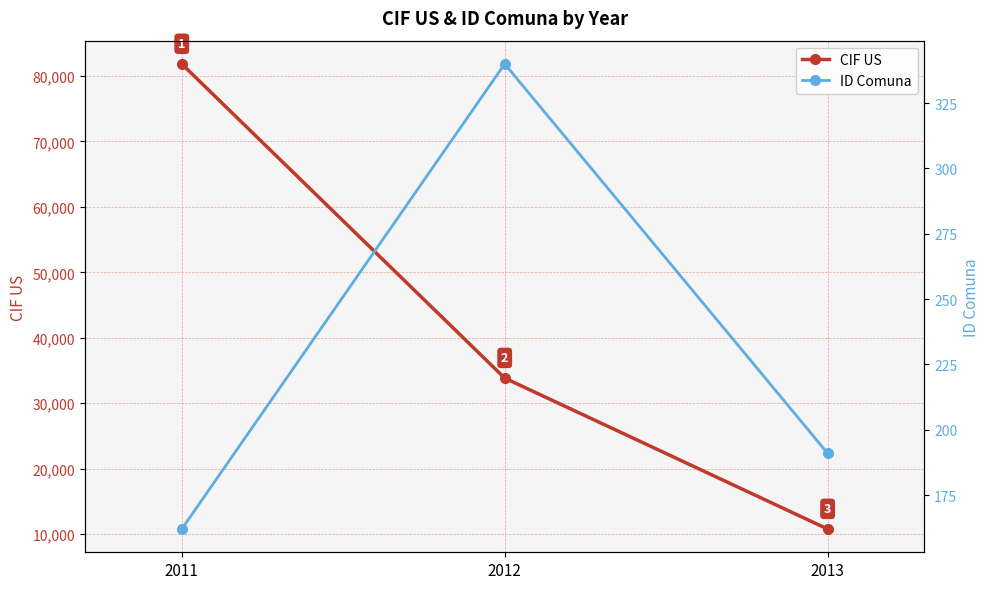

Reading right to left, what are all the values shown in this chart?

CIF US: 2013=10800.0	2012=33847.1	2011=81819.8
ID Comuna: 2013=191.0	2012=340.0	2011=162.0